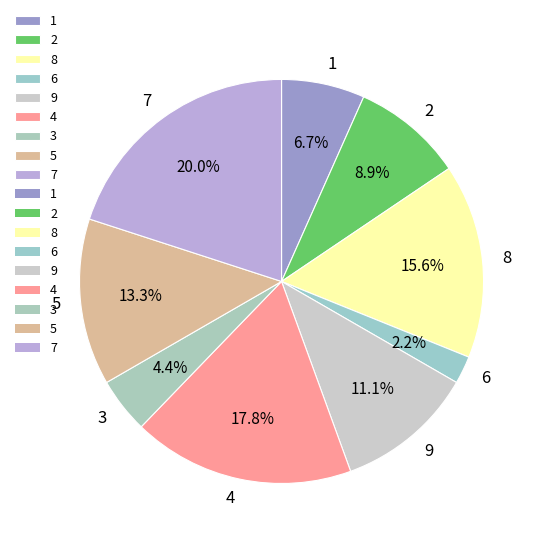

True or false: 7 accounts for 2% of the total.

False